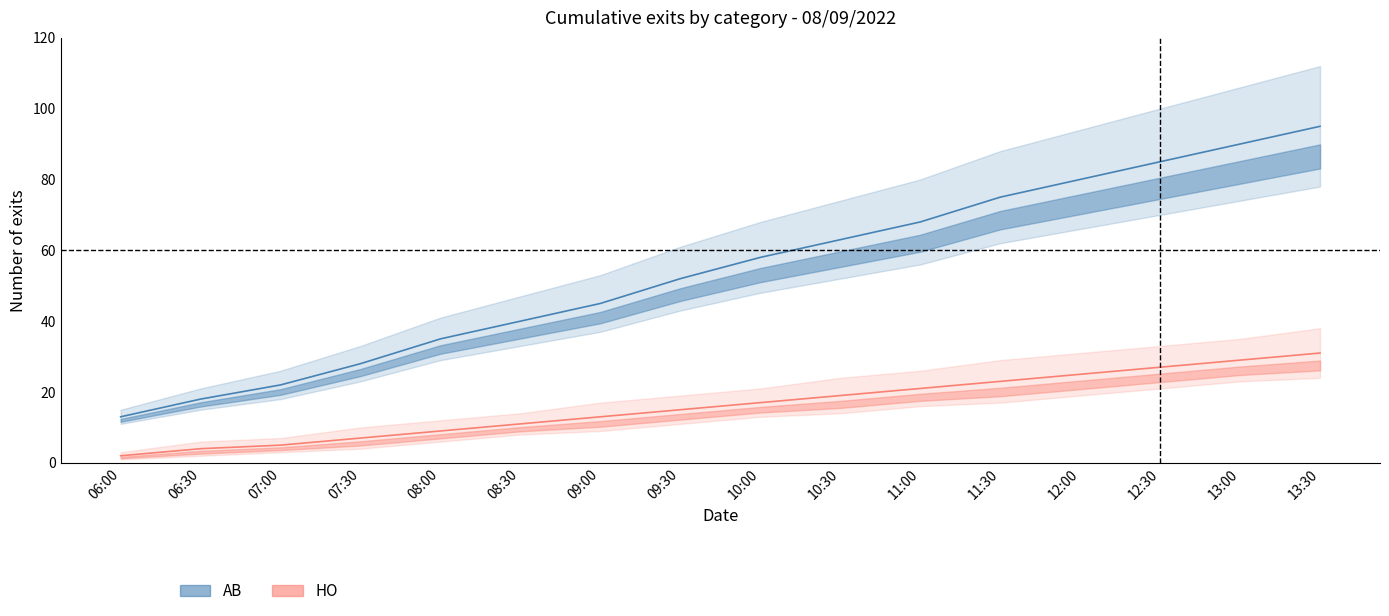

True or false: AB has more than 0 points higher than both neighbors.

False